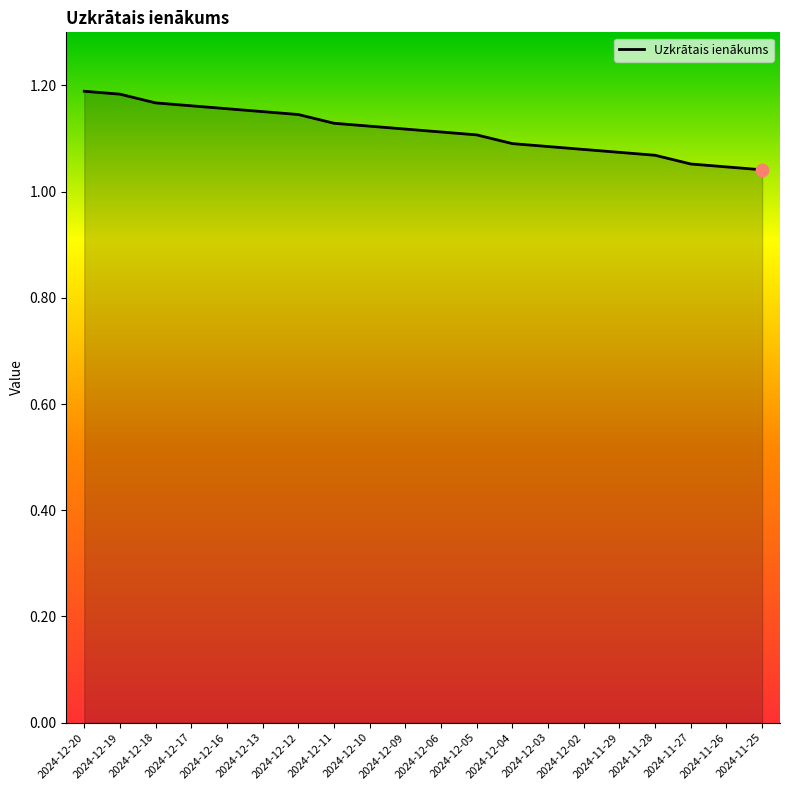

What is the change in value from 2024-12-12 to 2024-11-29?

-0.1